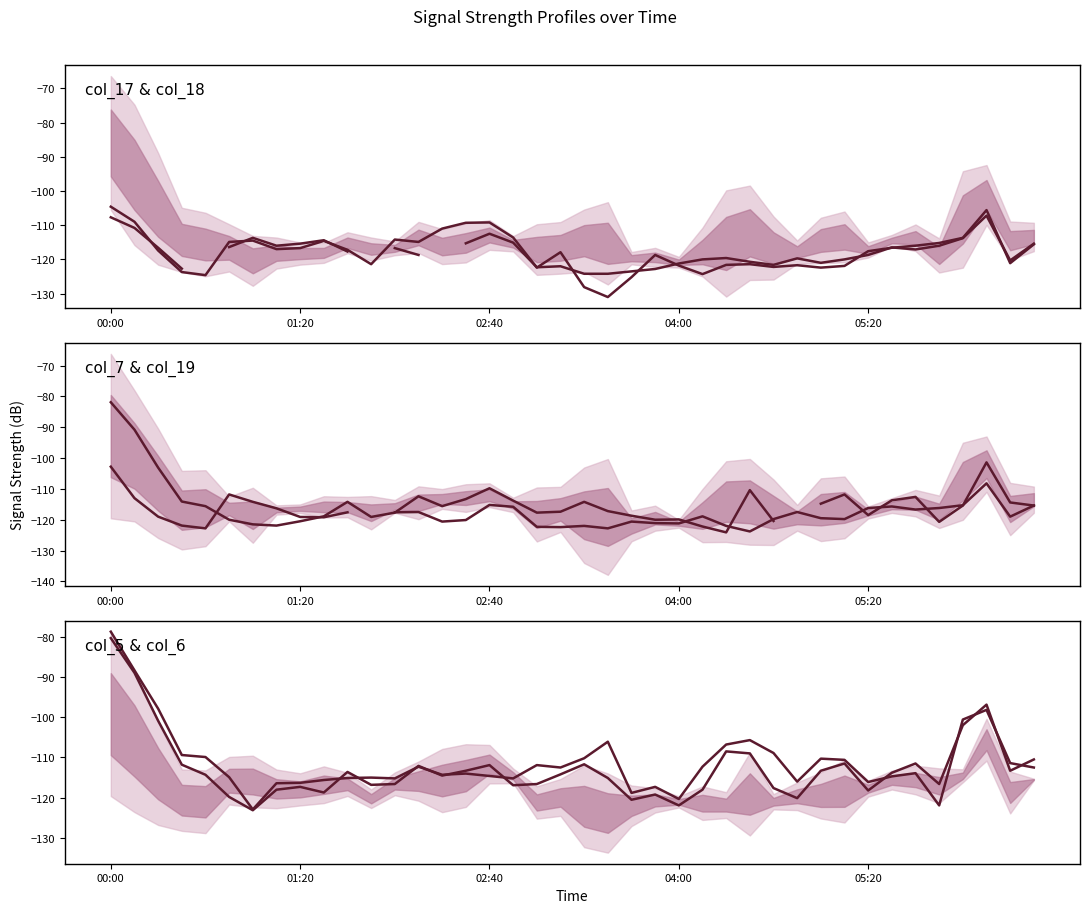

True or false: col_6 (1.064) and col_19 (2.324) cross at least once.

True